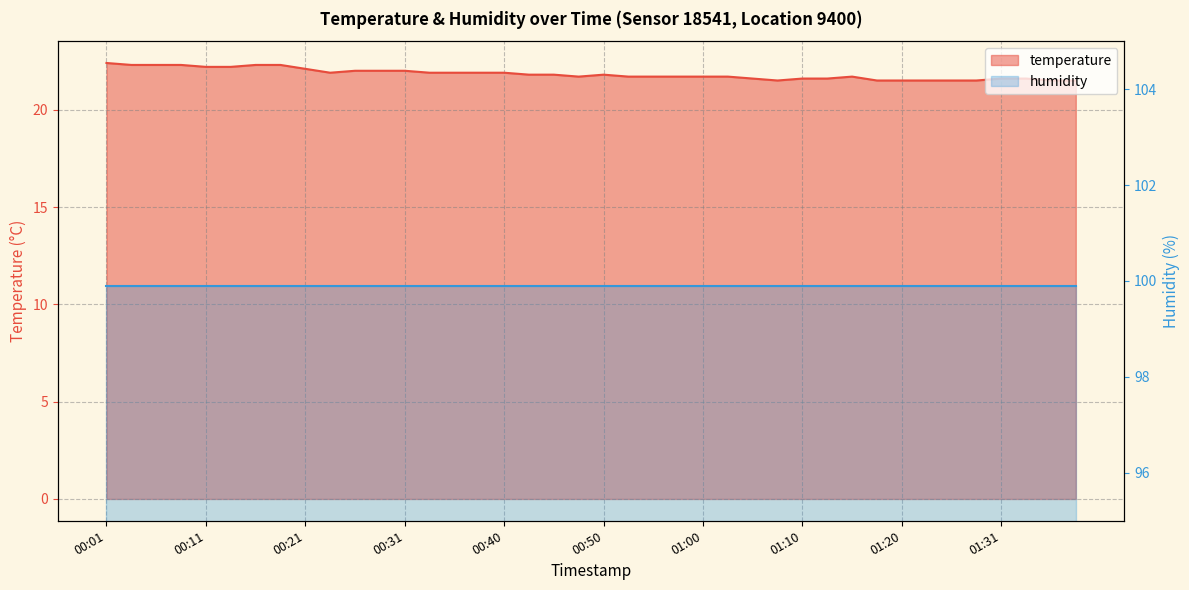

Reading left to right, extract all data points from this chart.

22.4	22.3	22.3	22.3	22.2	22.2	22.3	22.3	22.1	21.9	22.0	22.0	22.0	21.9	21.9	21.9	21.9	21.8	21.8	21.7	21.8	21.7	21.7	21.7	21.7	21.7	21.6	21.5	21.6	21.6	21.7	21.5	21.5	21.5	21.5	21.5	21.6	21.6	21.5	21.5